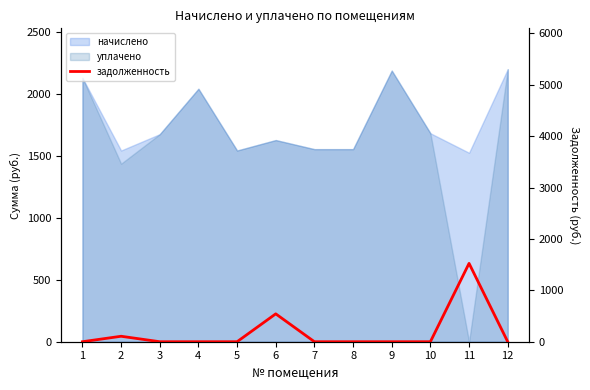

How many values exceed 0?

3